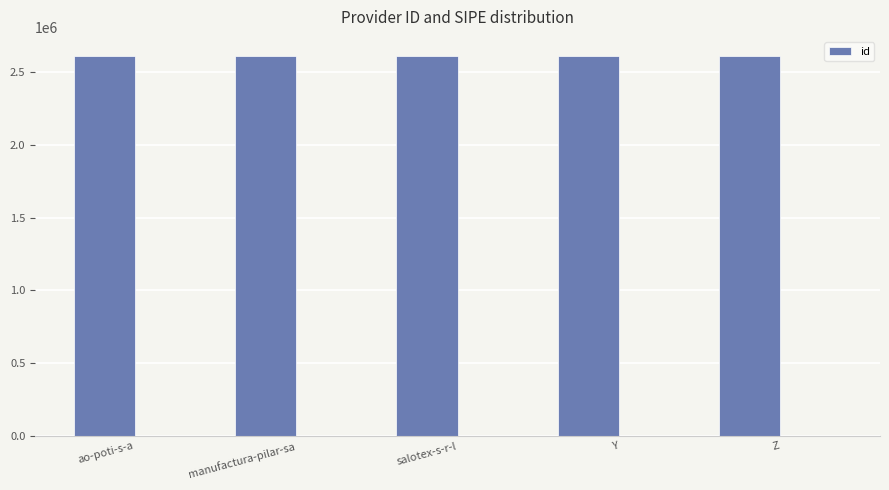

True or false: the data shows 2610454 at ao-poti-s-a.

True